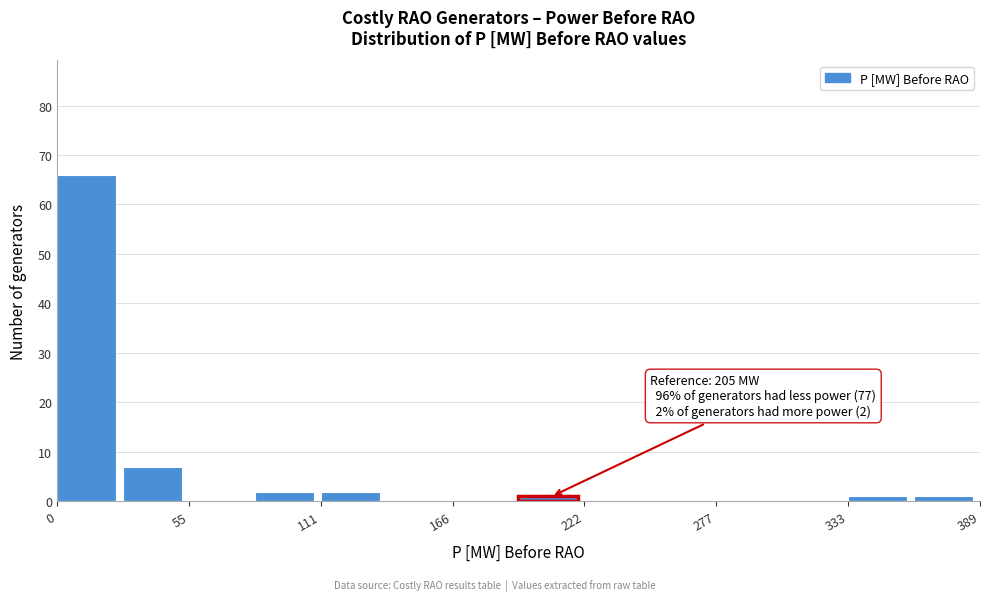

Read against the x-axis, roughly where is the centre of the tallest bar?

10